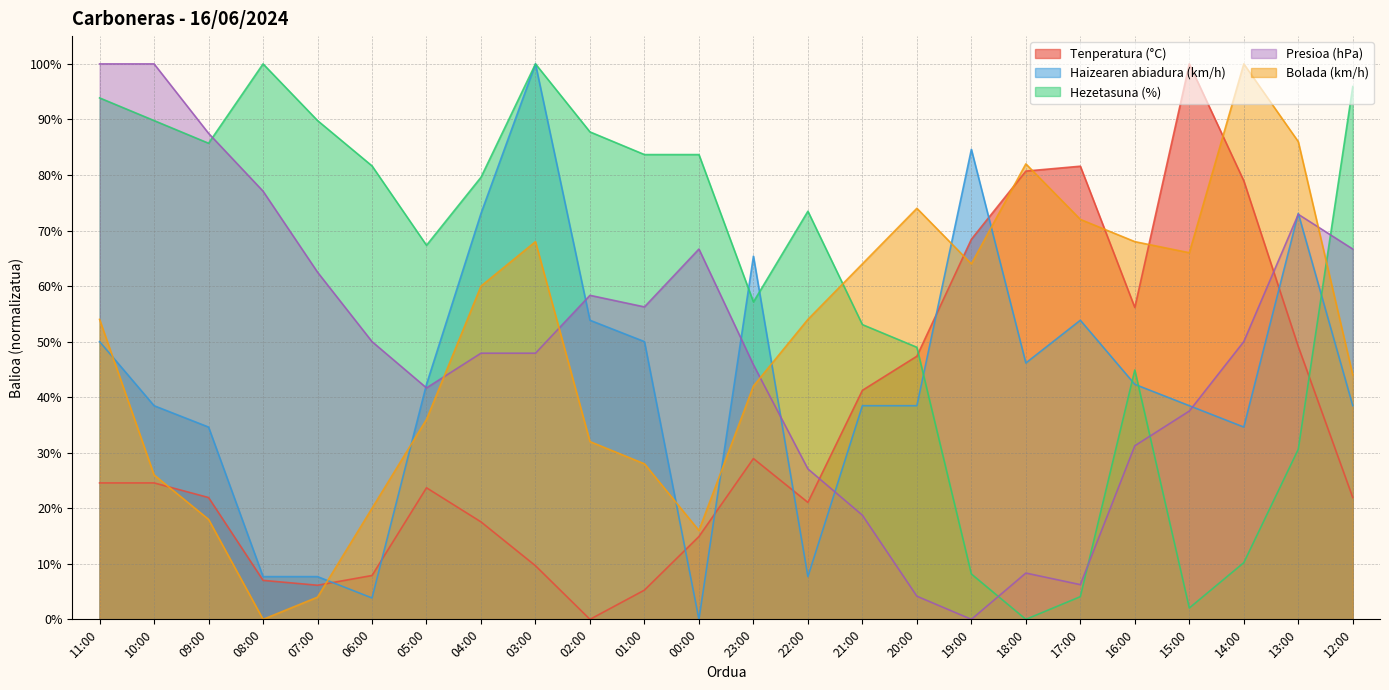

List the labels in order of Bolada (km/h) value, smallest first.

08:00, 07:00, 00:00, 09:00, 06:00, 10:00, 01:00, 02:00, 05:00, 23:00, 12:00, 11:00, 22:00, 04:00, 21:00, 19:00, 15:00, 03:00, 16:00, 17:00, 20:00, 18:00, 13:00, 14:00